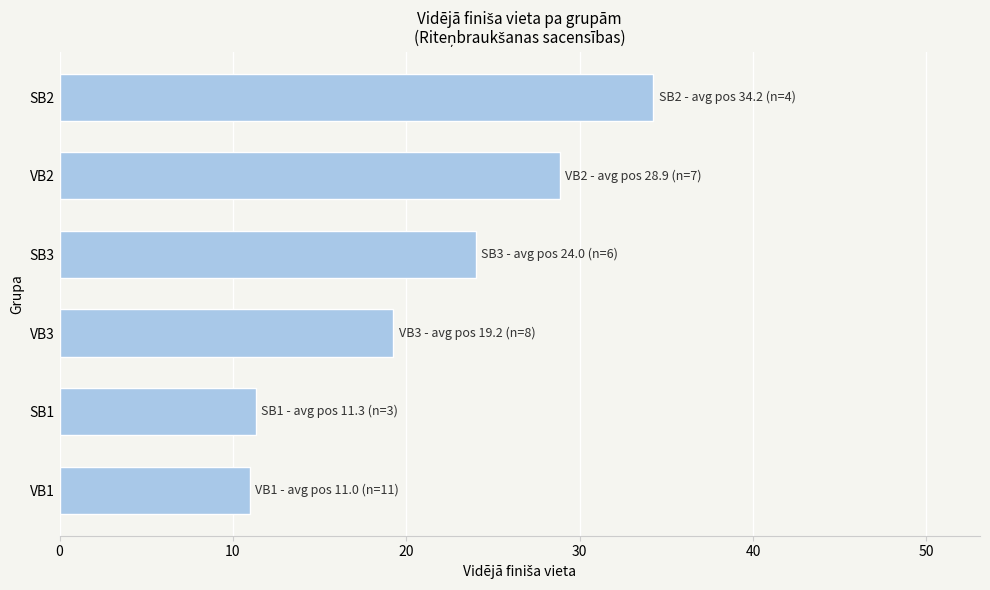

What is the sum of the values at VB1 and SB1?

22.3